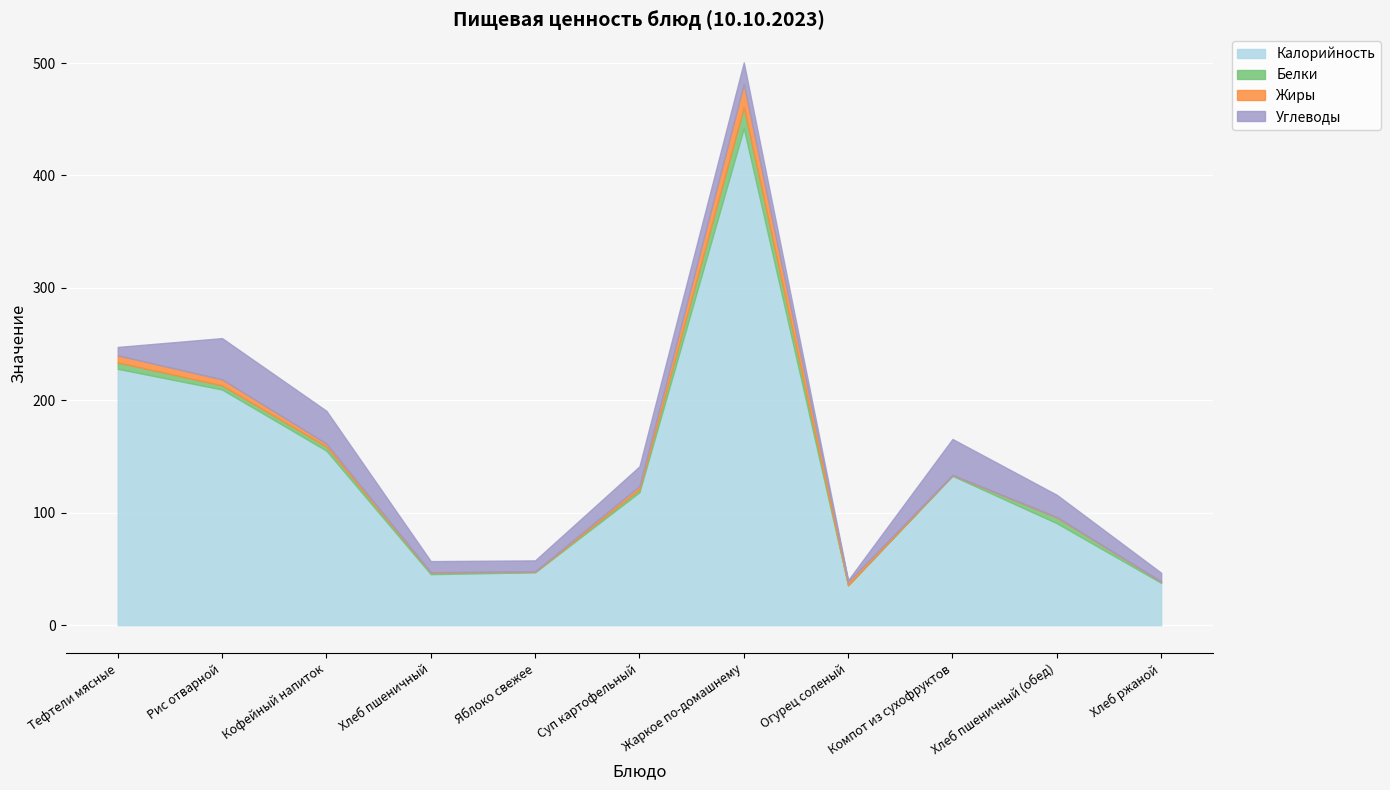

At which category is the sum across all series the highest?

Жаркое по-домашнему